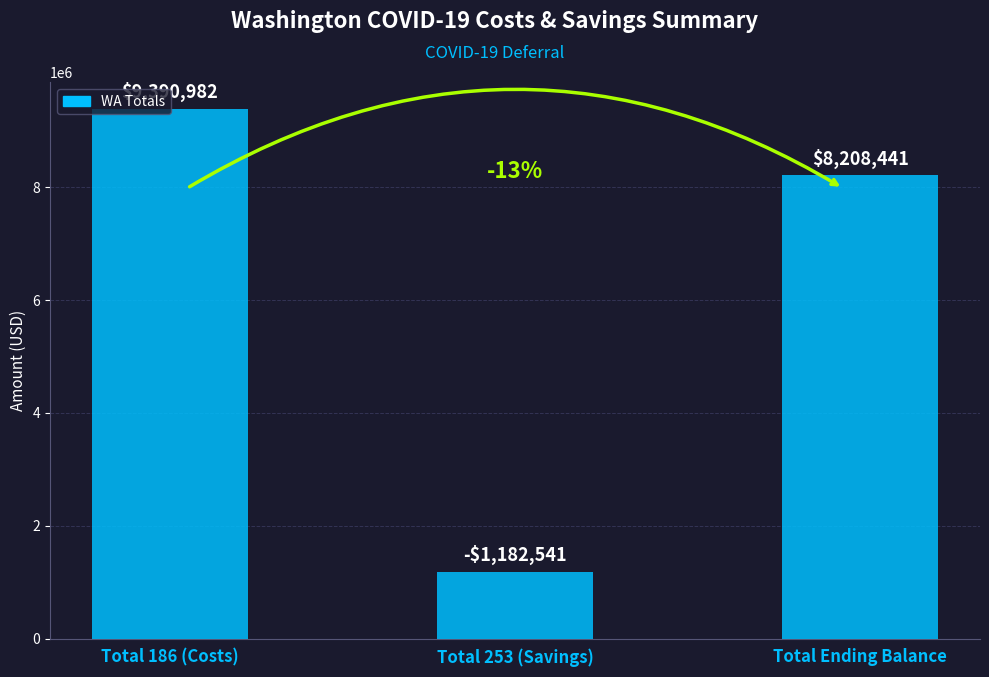

What is the sum of all values?

16416881.2